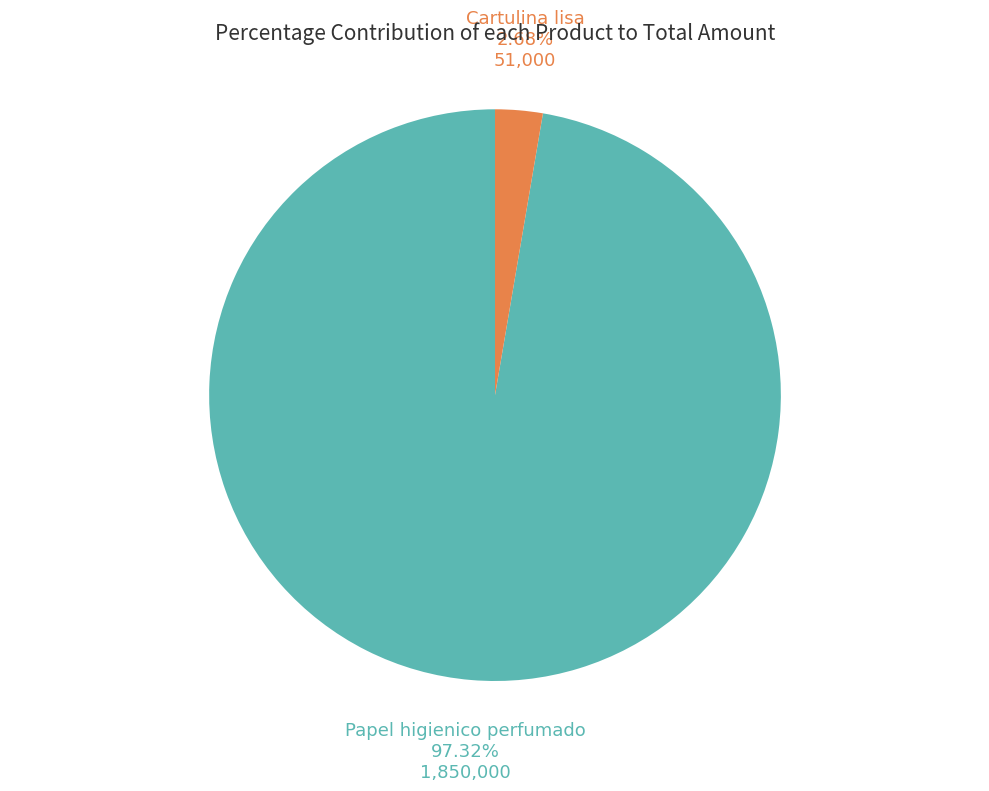

Does any single category account for the majority?

Yes